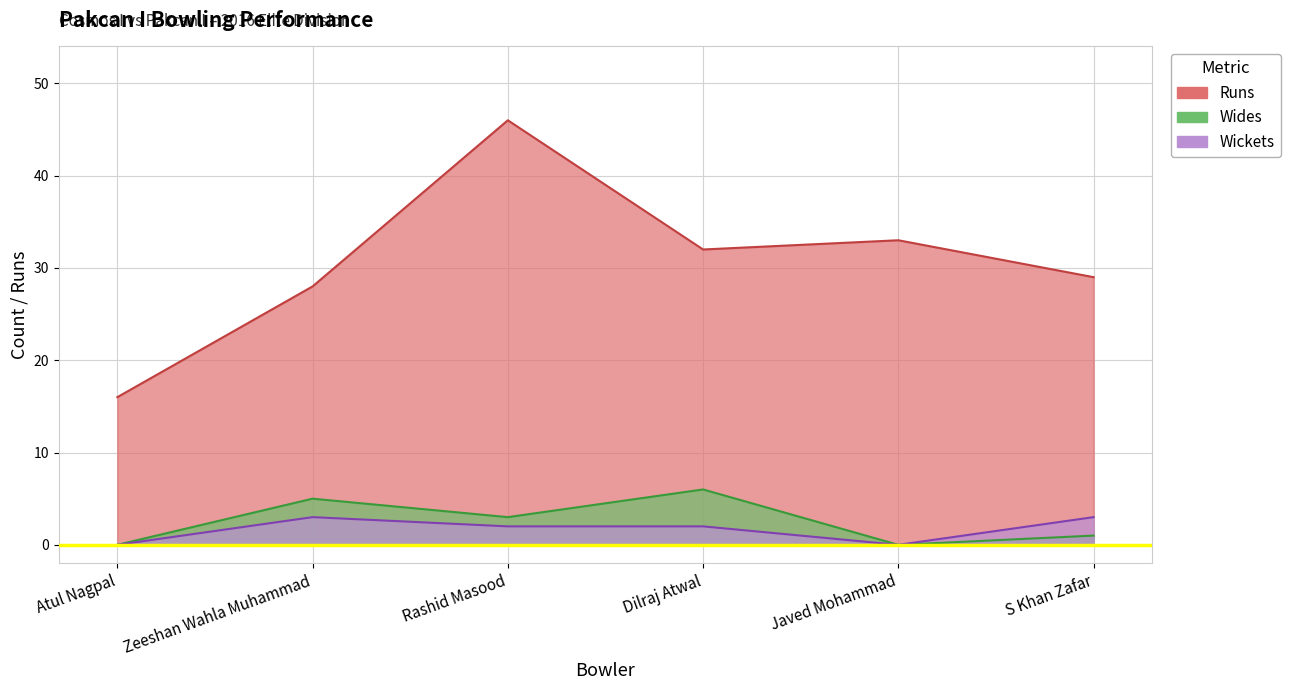

True or false: Wides and Wickets intersect in this chart.

False